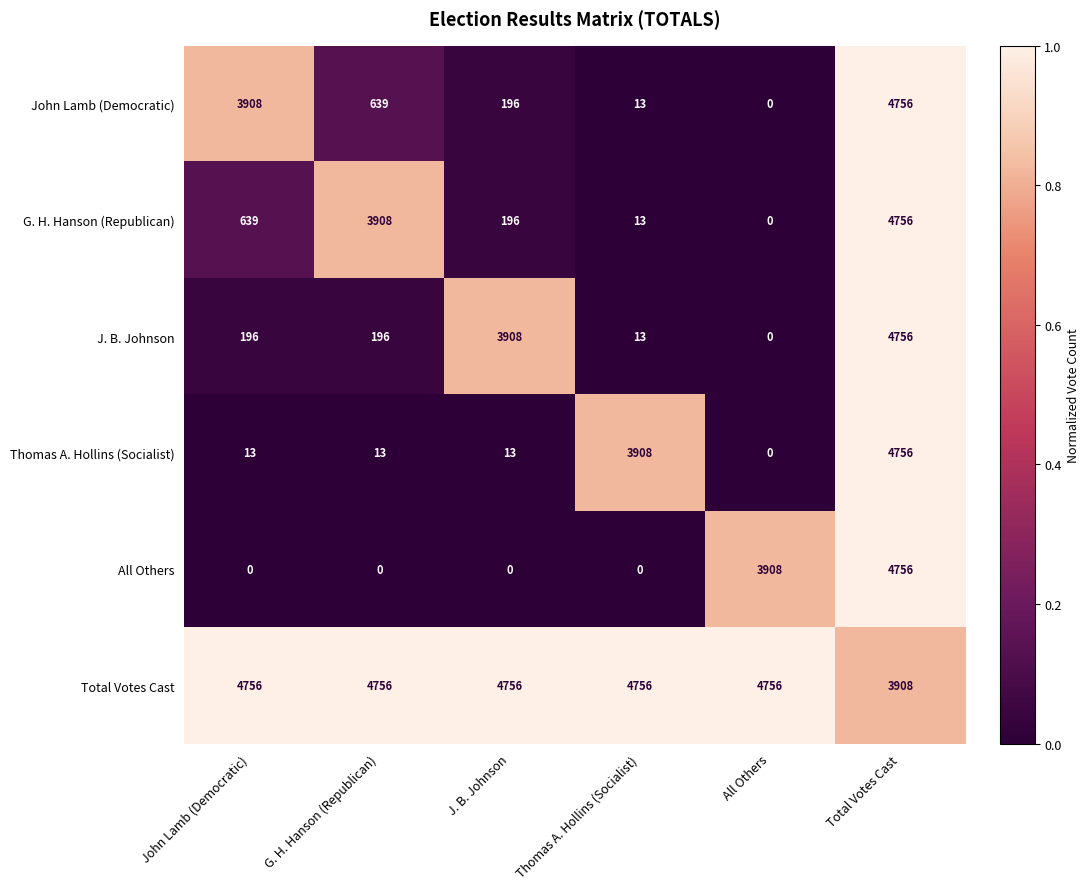

Is it true that Total Votes Cast equals 3318 at John Lamb (Democratic)?

False